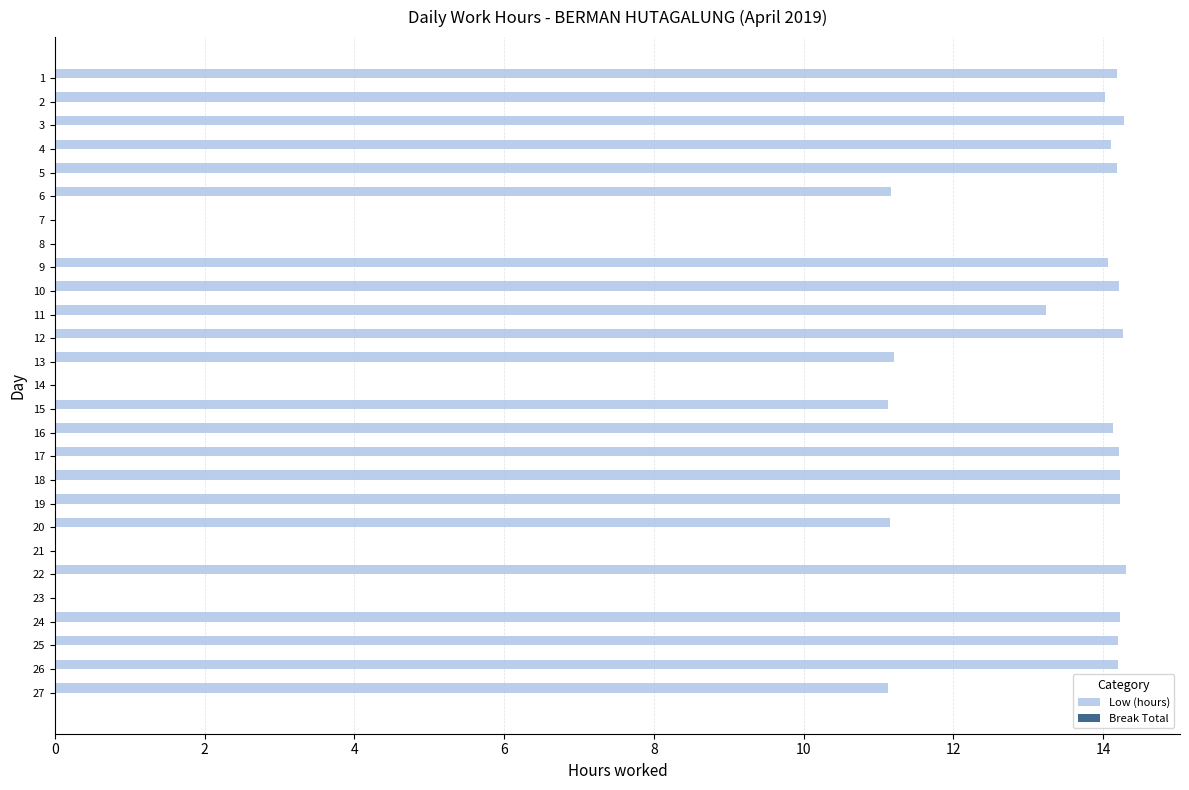

Is it true that the value at 24 is 14.2?

True